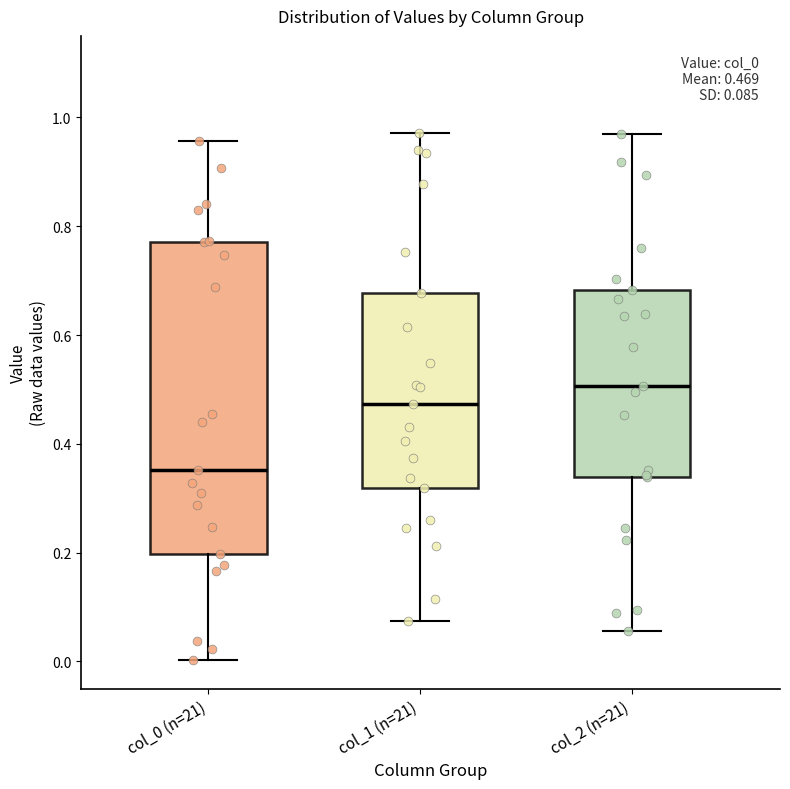

Which box has the highest median line?

col_2 (n=21)